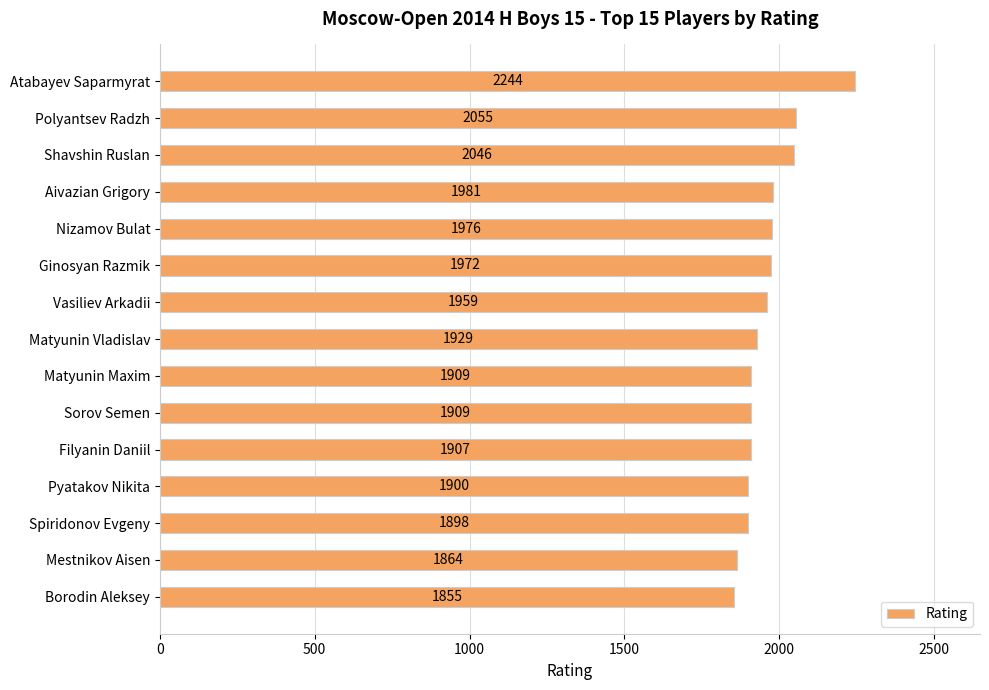

Is it true that the value at Atabayev Saparmyrat is 3308?

False